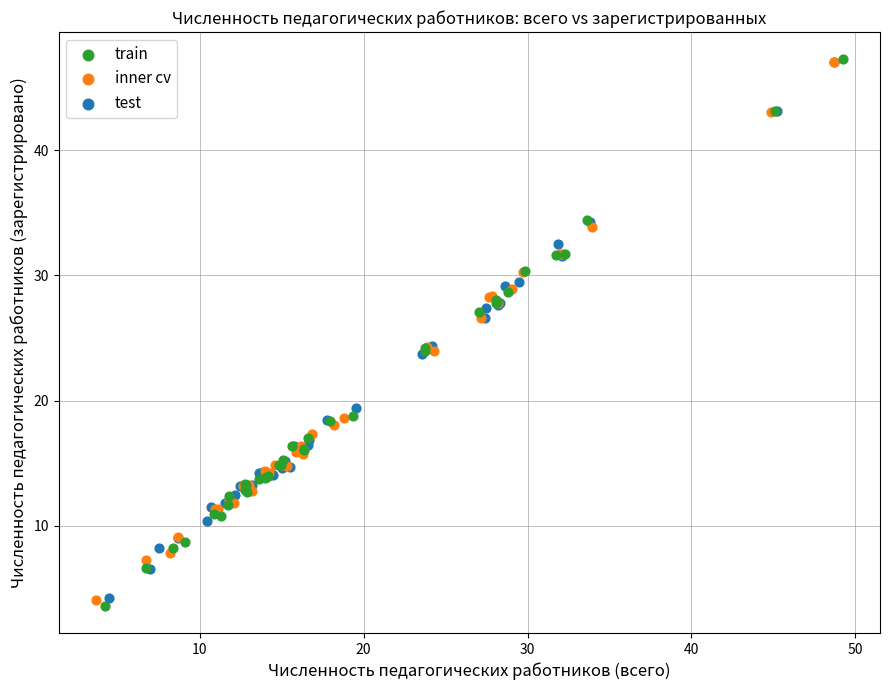

Which series has the widest spread of Y values?

train